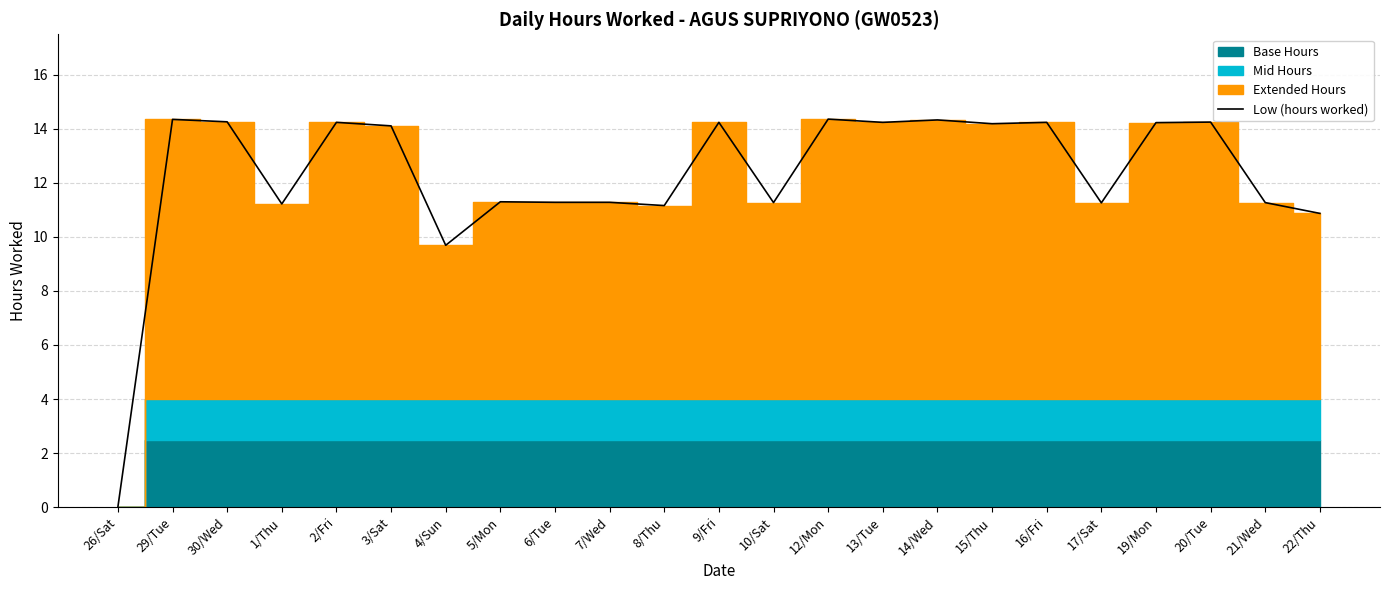

Which label corresponds to the smallest value in the chart?

26/Sat